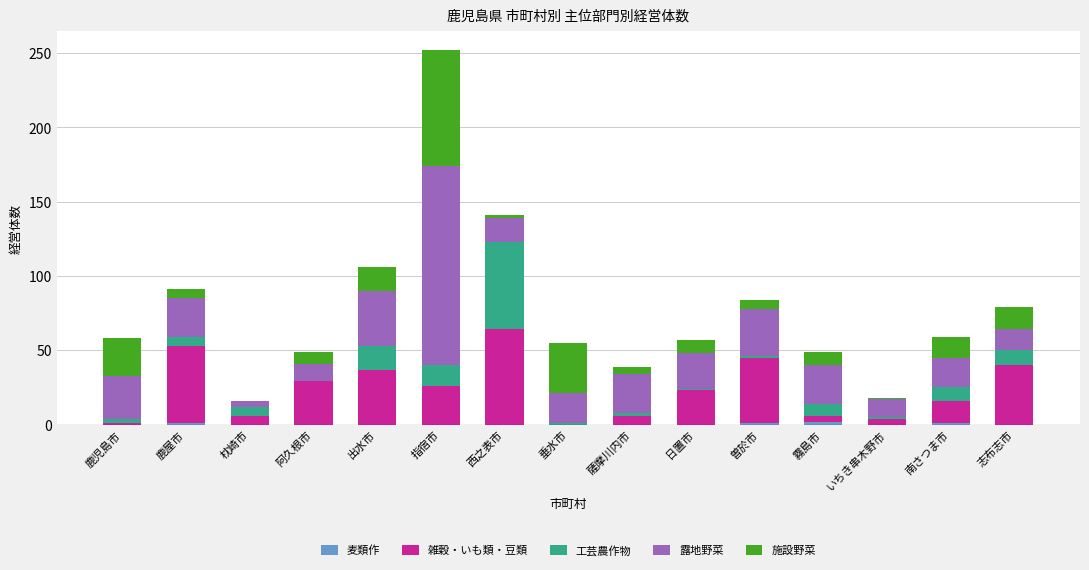

At which category is the sum across all series the highest?

指宿市